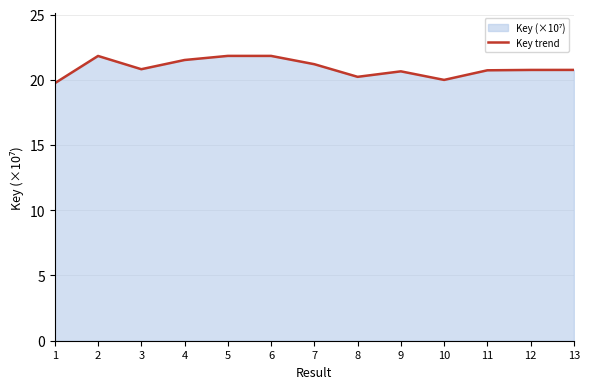

List the labels in order of value, largest first.

5, 6, 2, 4, 7, 3, 13, 12, 11, 9, 8, 10, 1